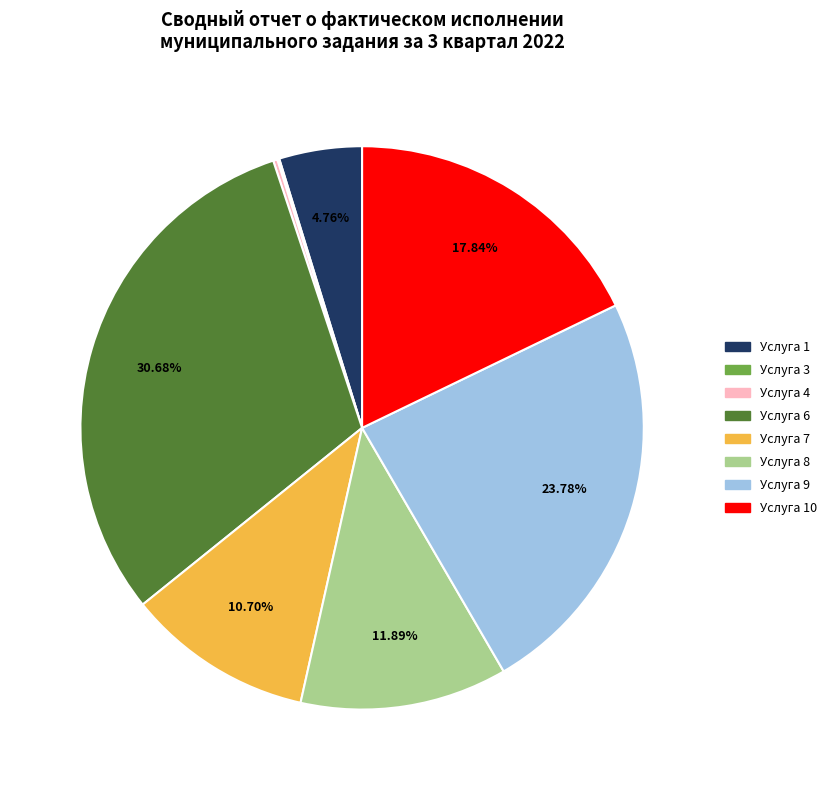

To the nearest percent, what is the average slice percentage?

12%